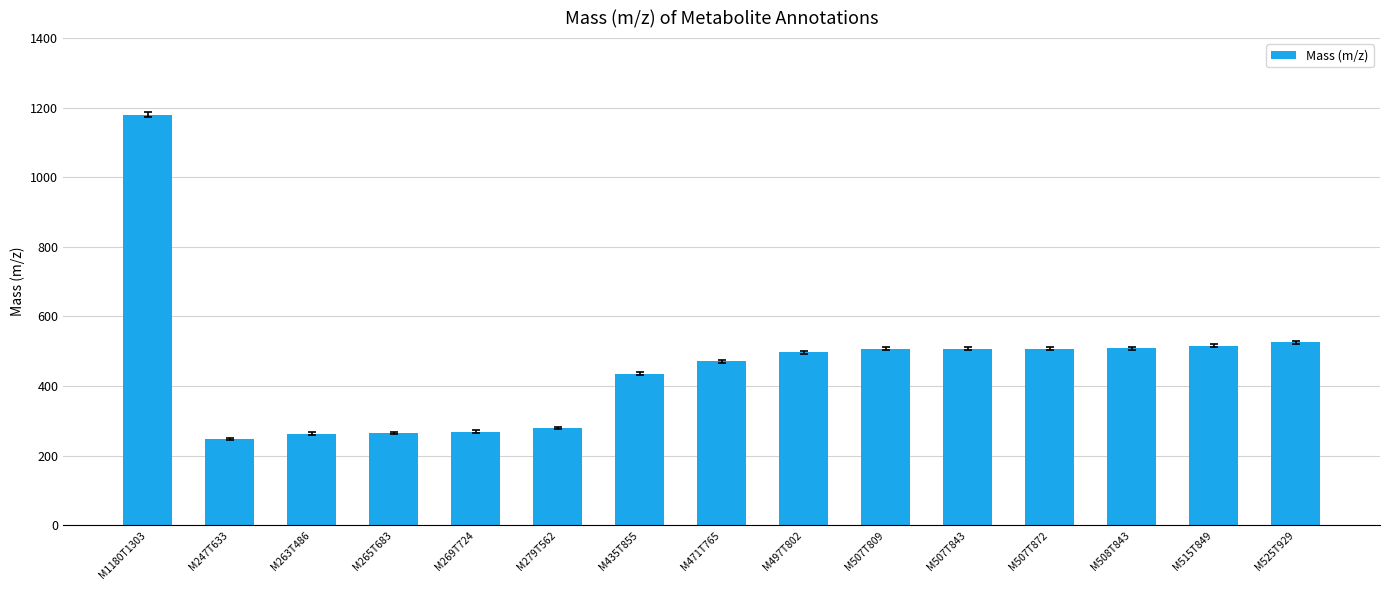

What is the difference between the maximum and minimum values?

932.7